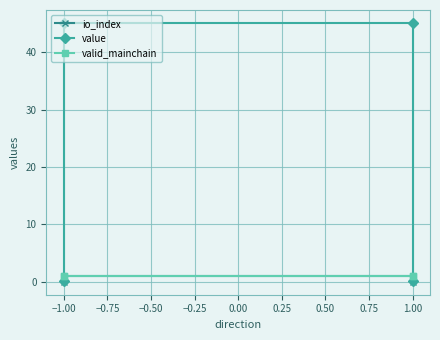

Is the value of io_index at −1.00 greater than the value of valid_mainchain at −1.00?

No